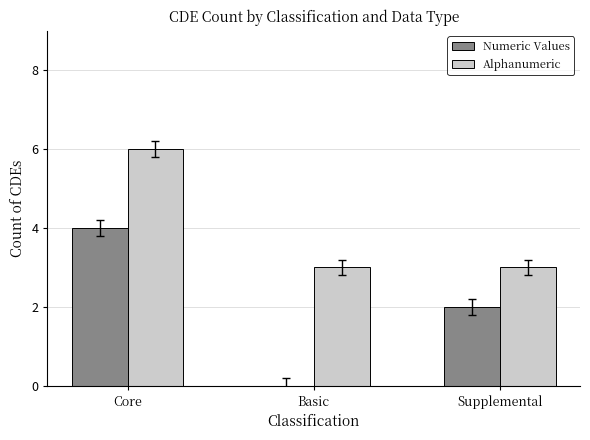

What is the average value of the Numeric Values series?

2